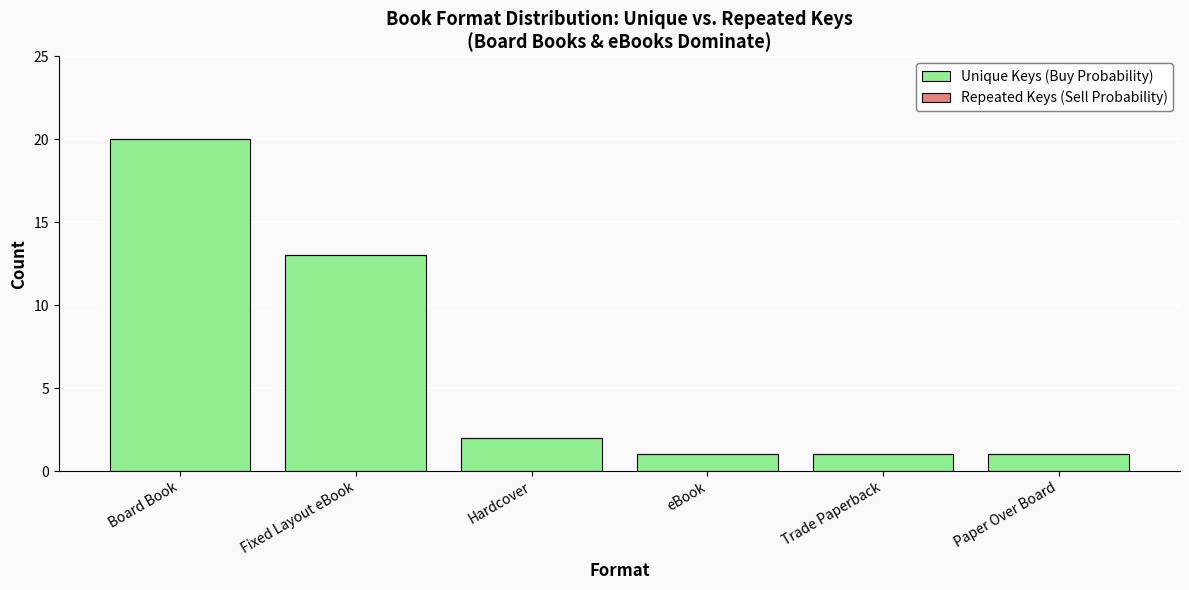

What is the label of the 3rd bar from the left?

Hardcover